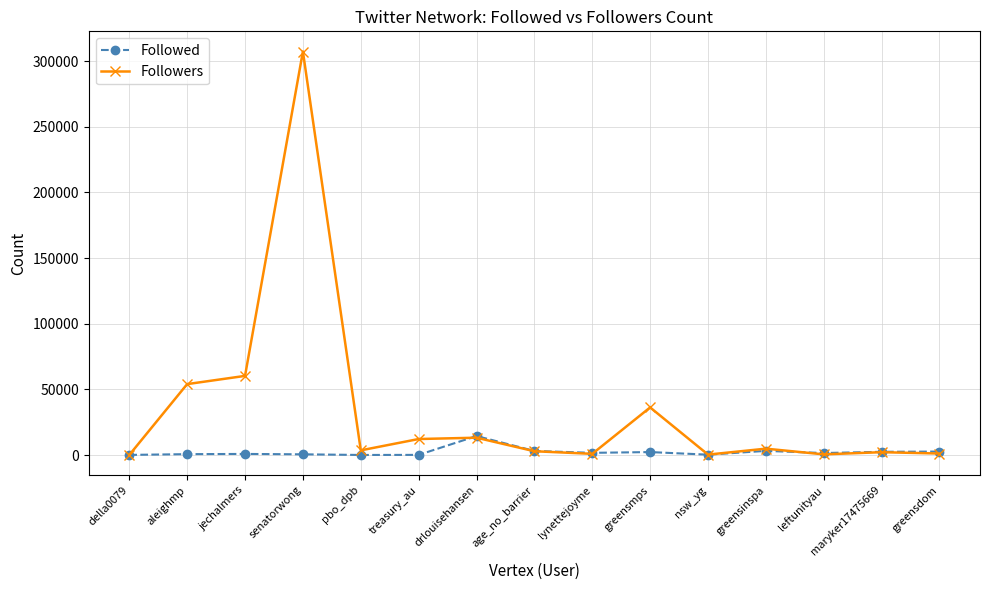

What is the smallest value displayed?

14